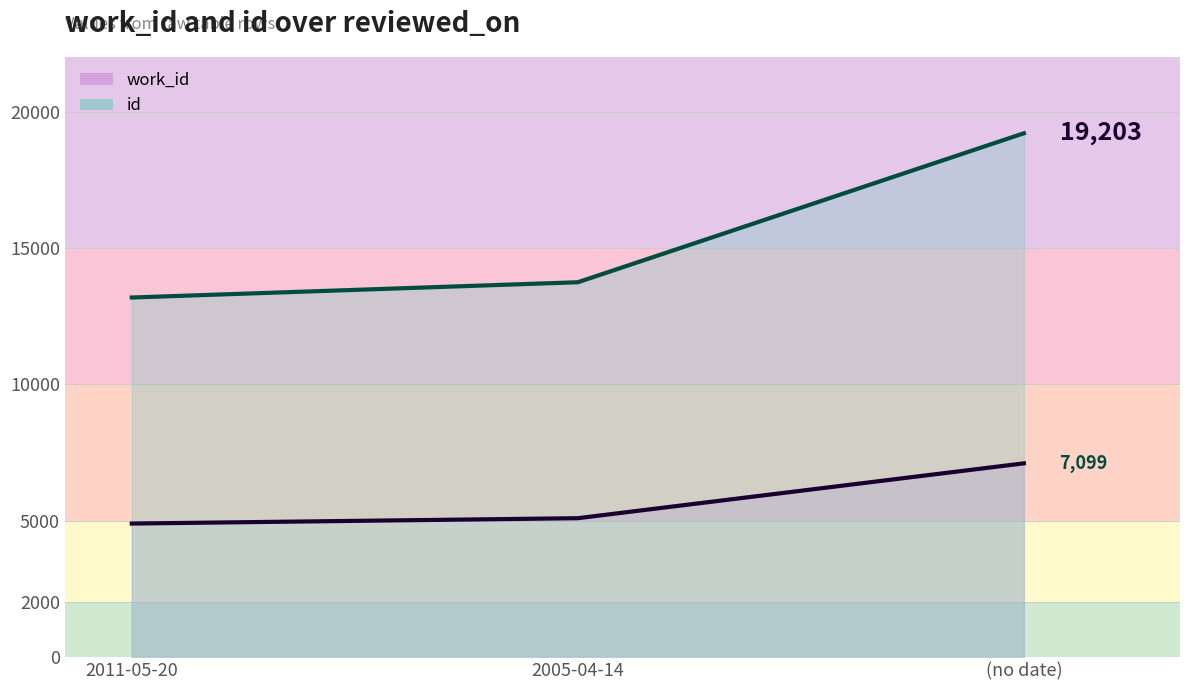

What is the label of the 1st point from the left?

2011-05-20